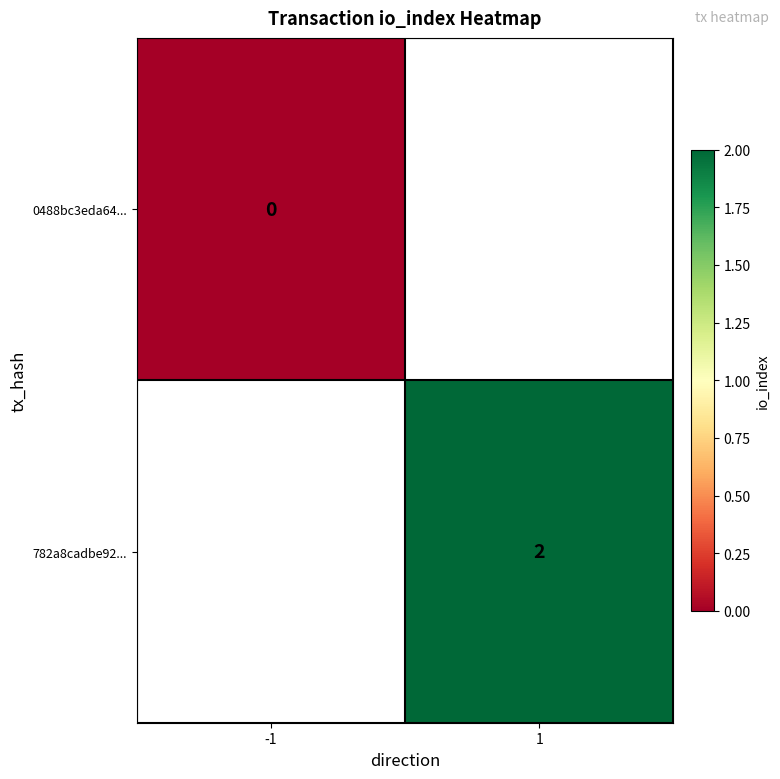

The 782a8cadbe92... series shows 3 at 1. True or false?

False